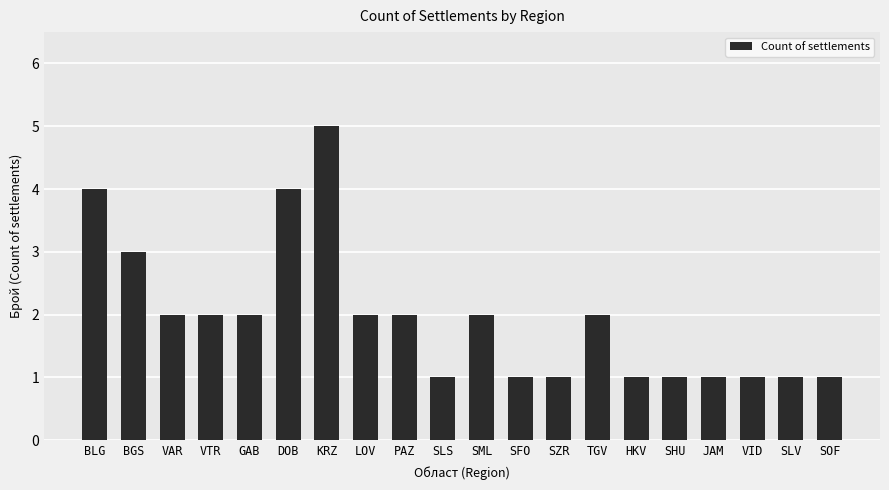

Reading left to right, what are all the values shown in this chart?

BLG=4	BGS=3	VAR=2	VTR=2	GAB=2	DOB=4	KRZ=5	LOV=2	PAZ=2	SLS=1	SML=2	SFO=1	SZR=1	TGV=2	HKV=1	SHU=1	JAM=1	VID=1	SLV=1	SOF=1